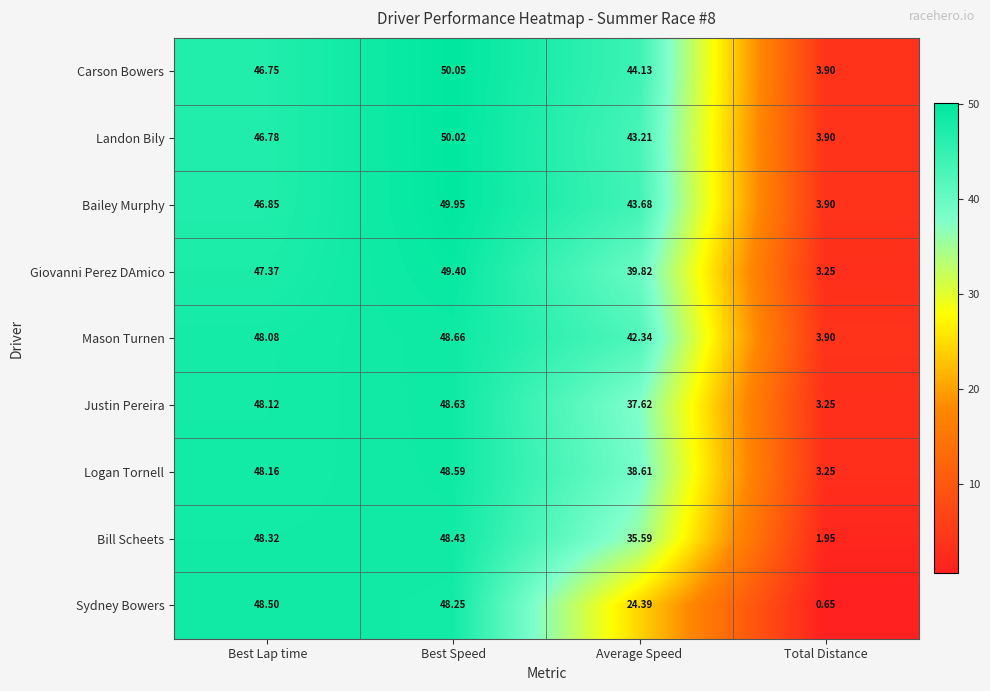

Which series changed the most between Best Speed and Average Speed?

Sydney Bowers